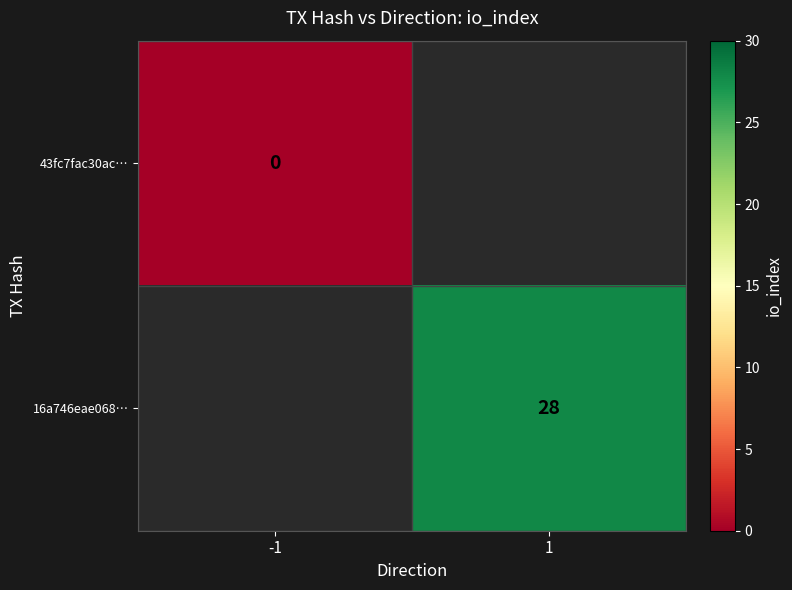

How many data points does each series have?

2